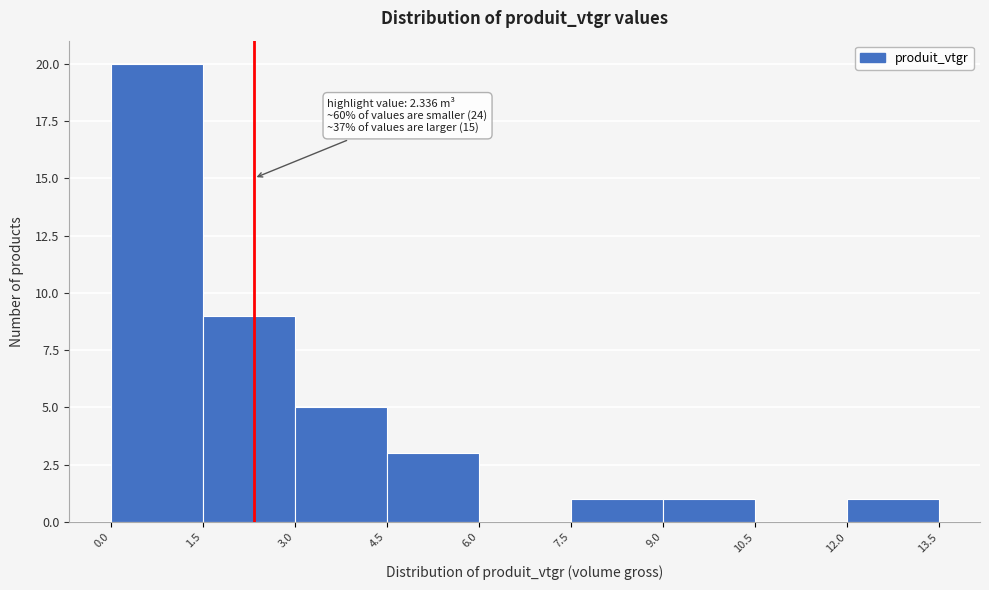

Over which range of the x-axis is the bar tallest?

0.0 to 1.5